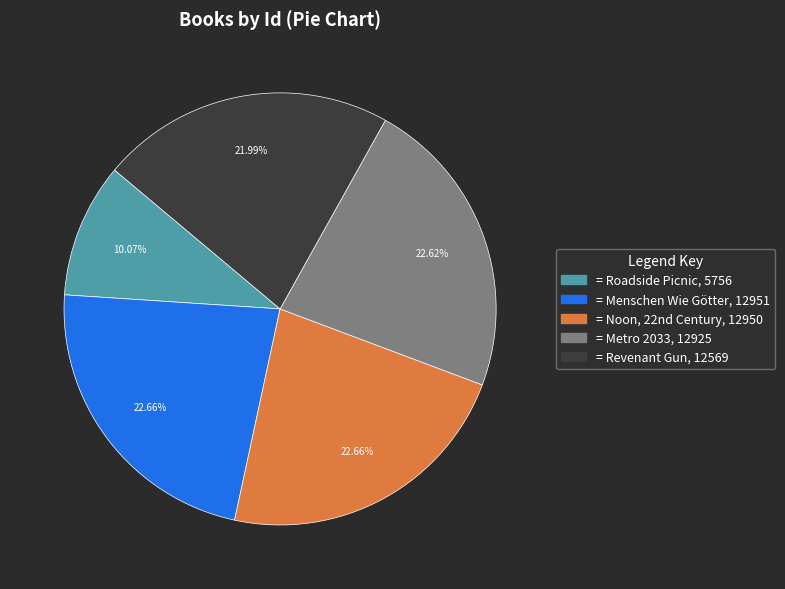

Is there any slice that represents more than half of the pie?

No